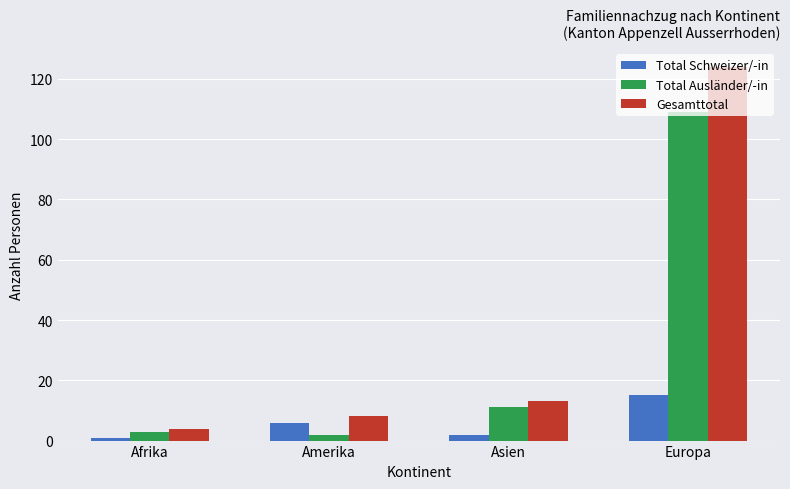

Are the bars grouped side by side (vs. stacked)?

Yes